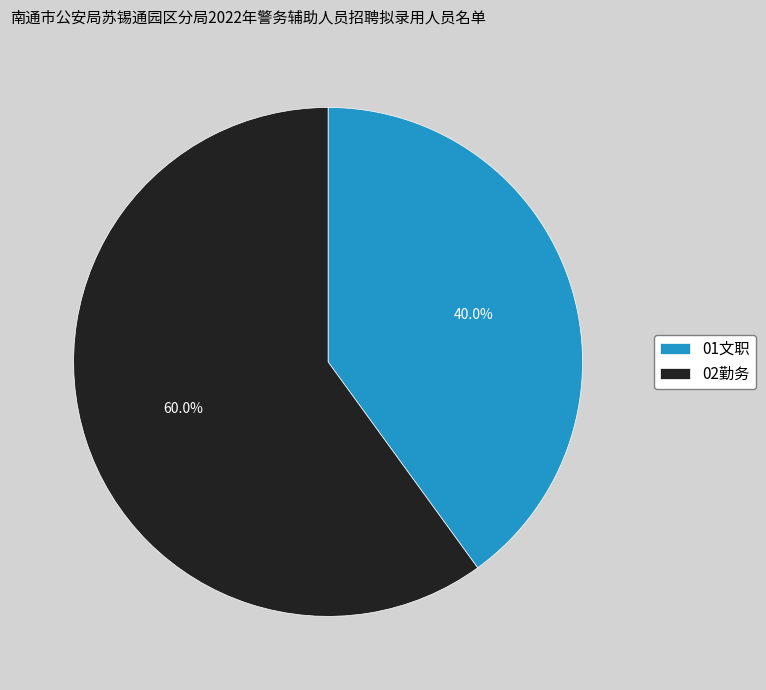

What percentage do 01文职 and 02勤务 together represent?

100.0%